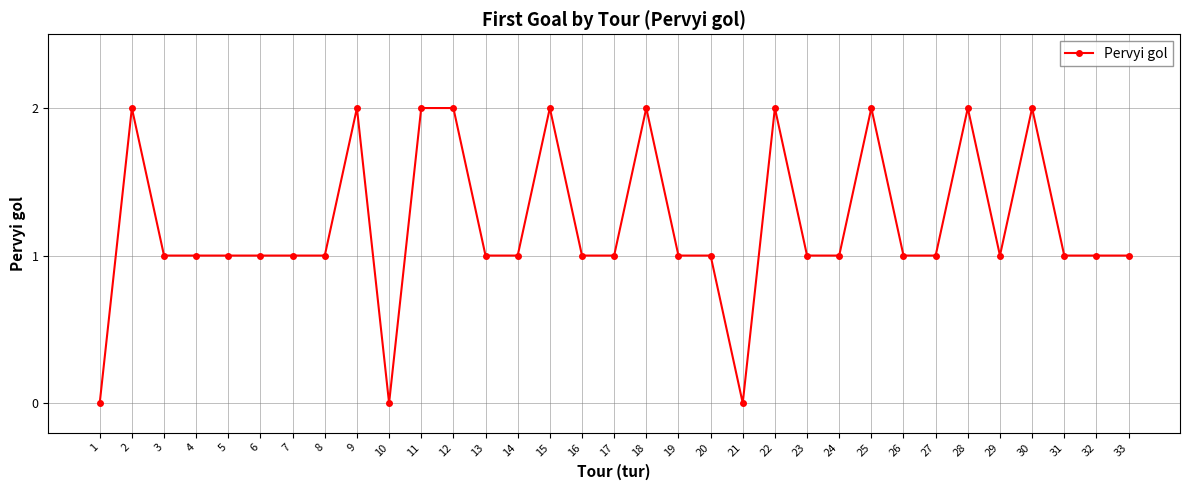

How many values are between 1 and 2?

30